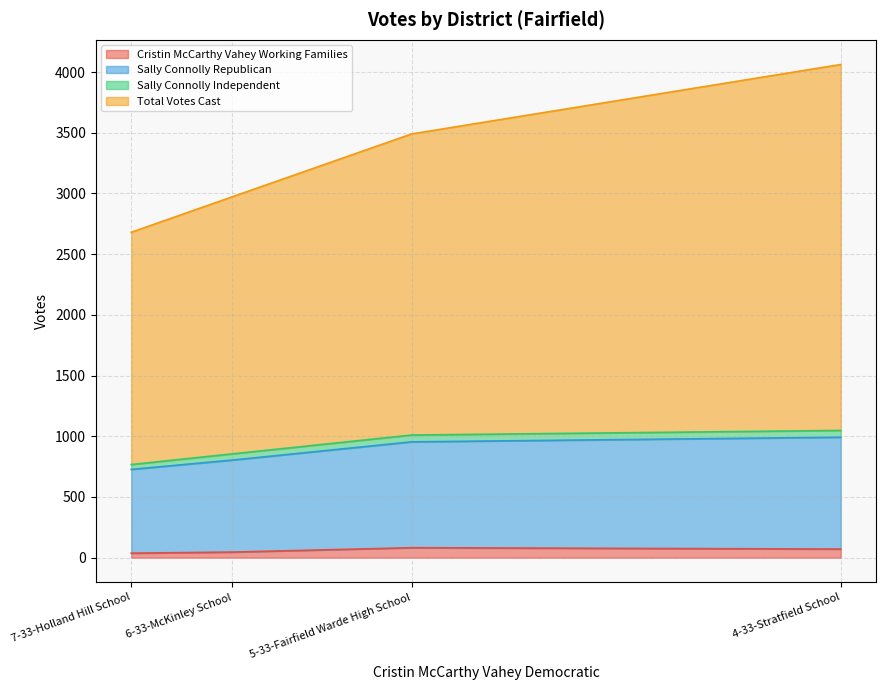

What is the value of the Sally Connolly Independent point at the 2nd from the left?

56